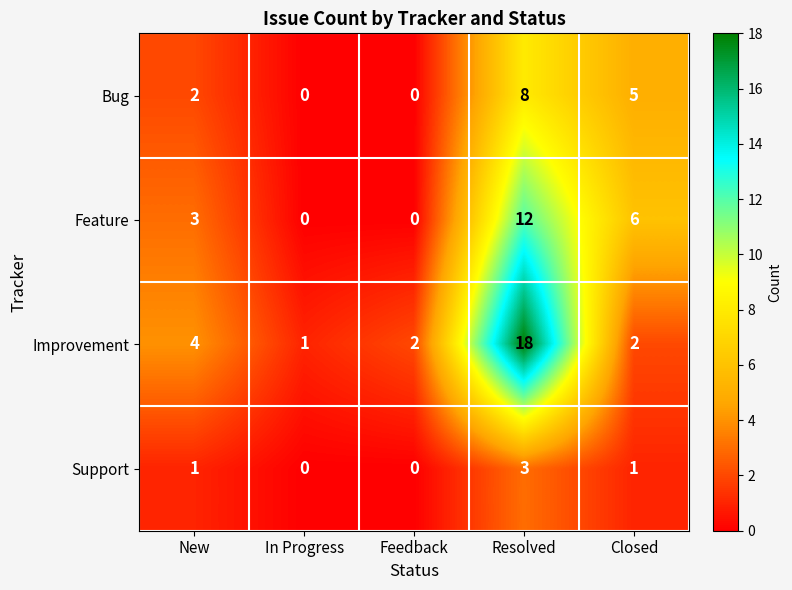

Between Feedback and Resolved, which series saw the biggest shift?

Improvement